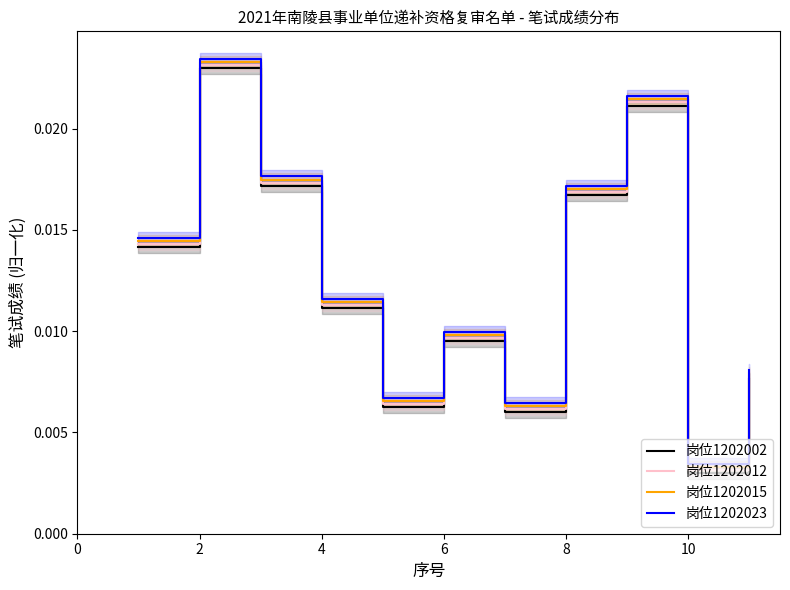

How many interior local valleys does the 岗位1202002 series have?

3